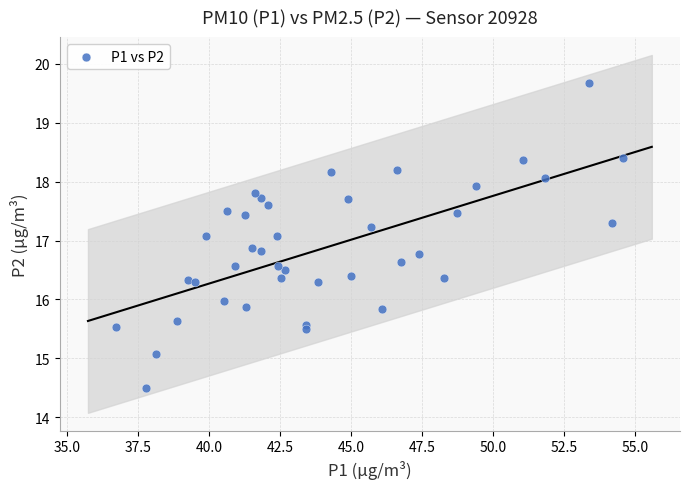

What is the range of X values (max minus min)?

17.9